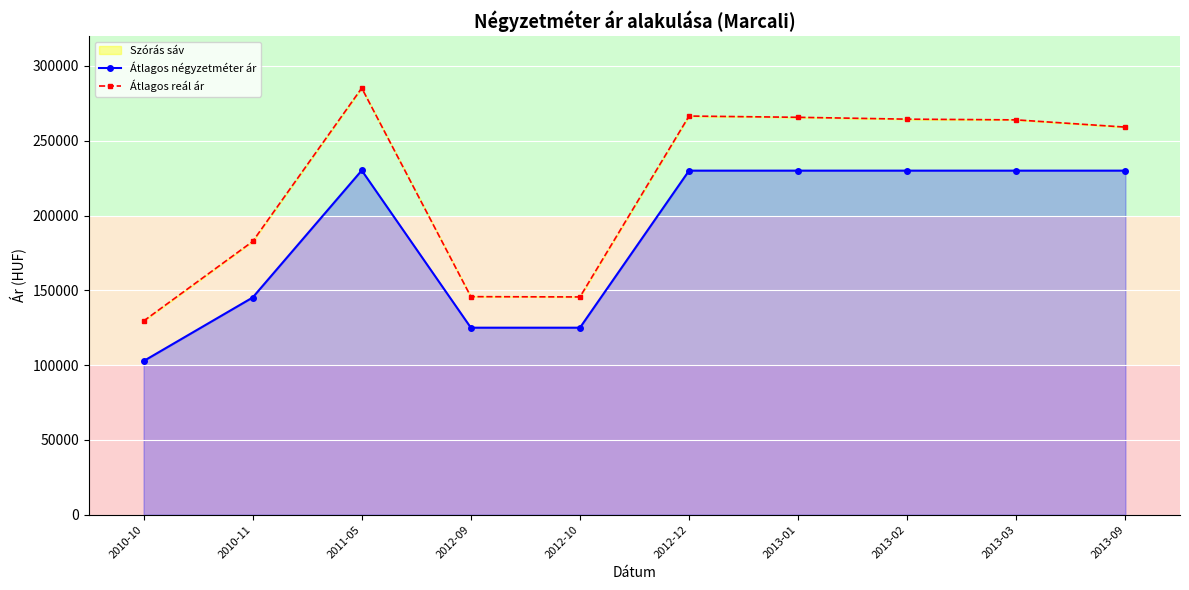

True or false: Átlagos reál ár has more than 1 points higher than both neighbors.

True